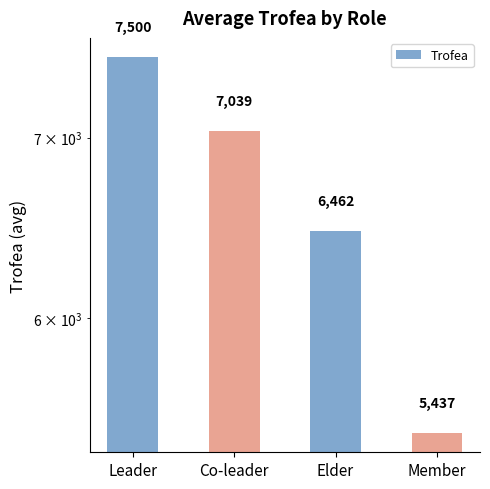

What is the smallest value displayed?

5437.4